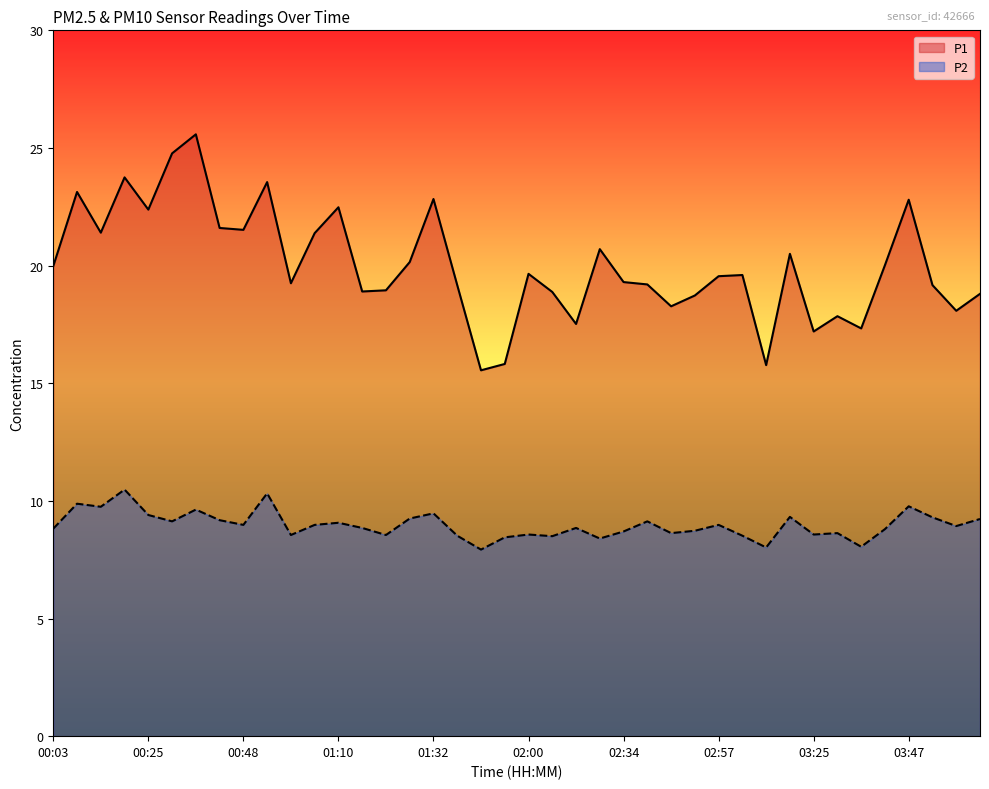

What is the label of the 36th point from the left?

03:42